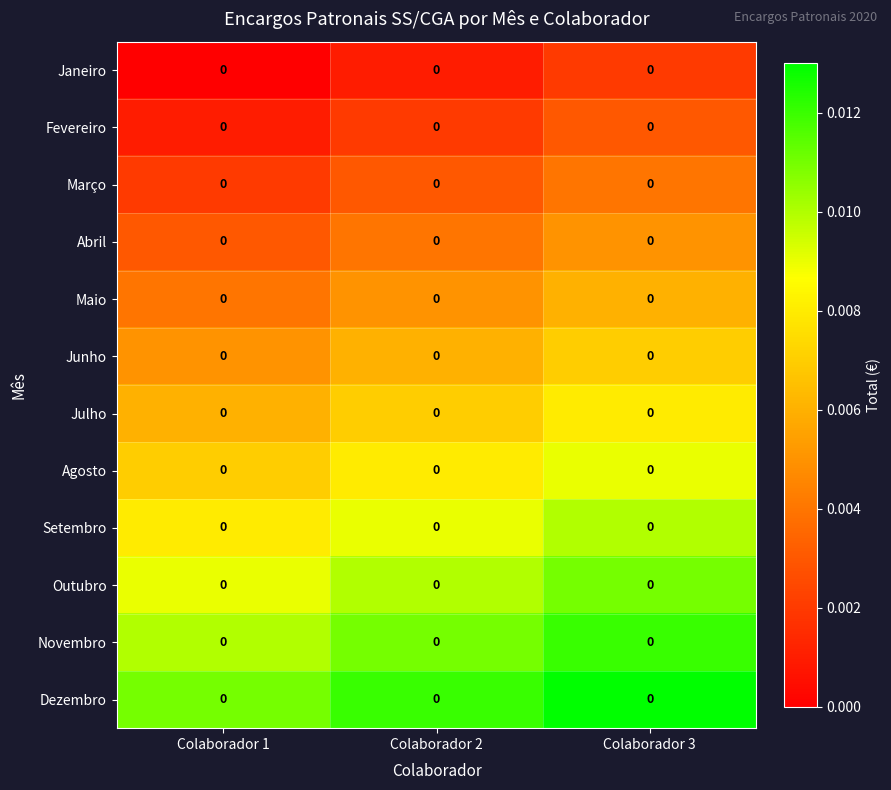

Is it true that Maio equals 0.0 at Colaborador 1?

True